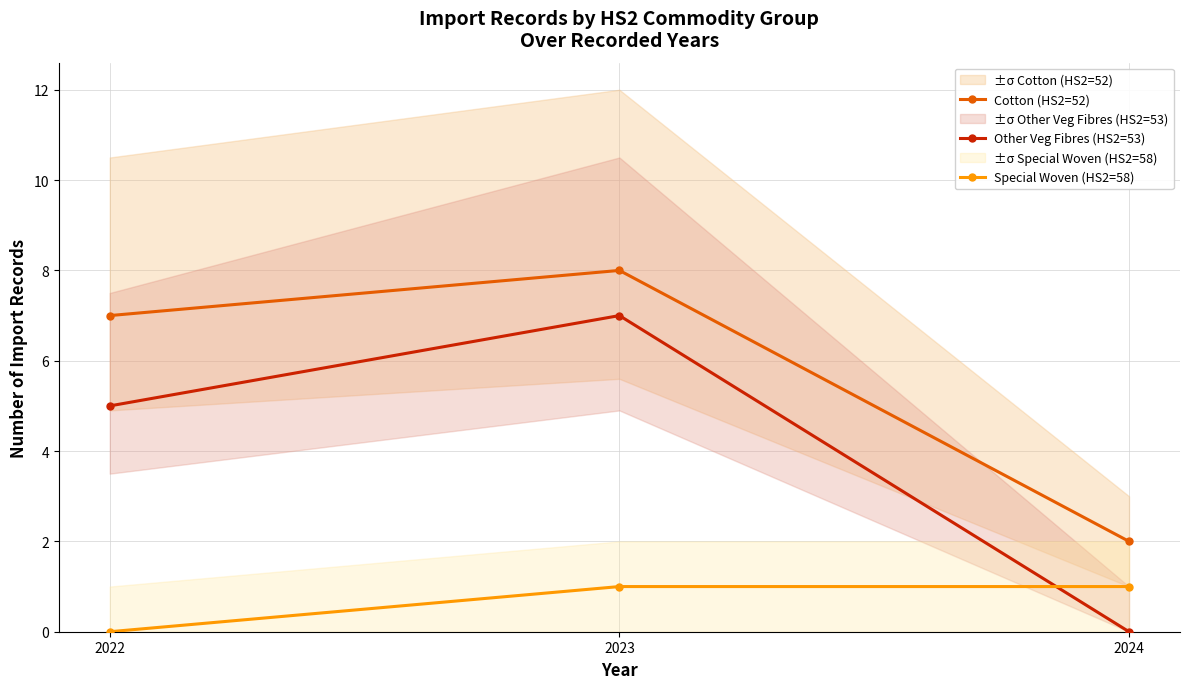

The value of Cotton (HS2=52) at 2024 is 2. True or false?

True